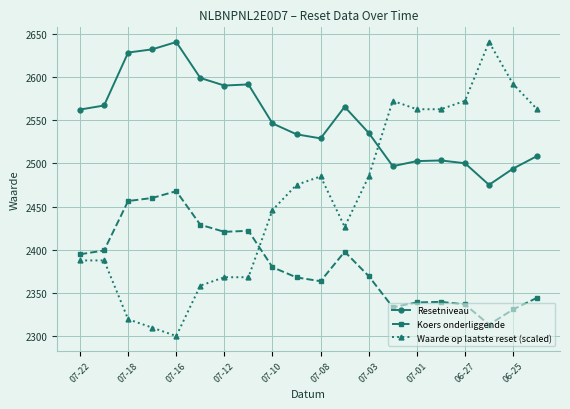

What are all the series names shown in the legend?

Resetniveau, Koers onderliggende, Waarde op laatste reset (scaled)